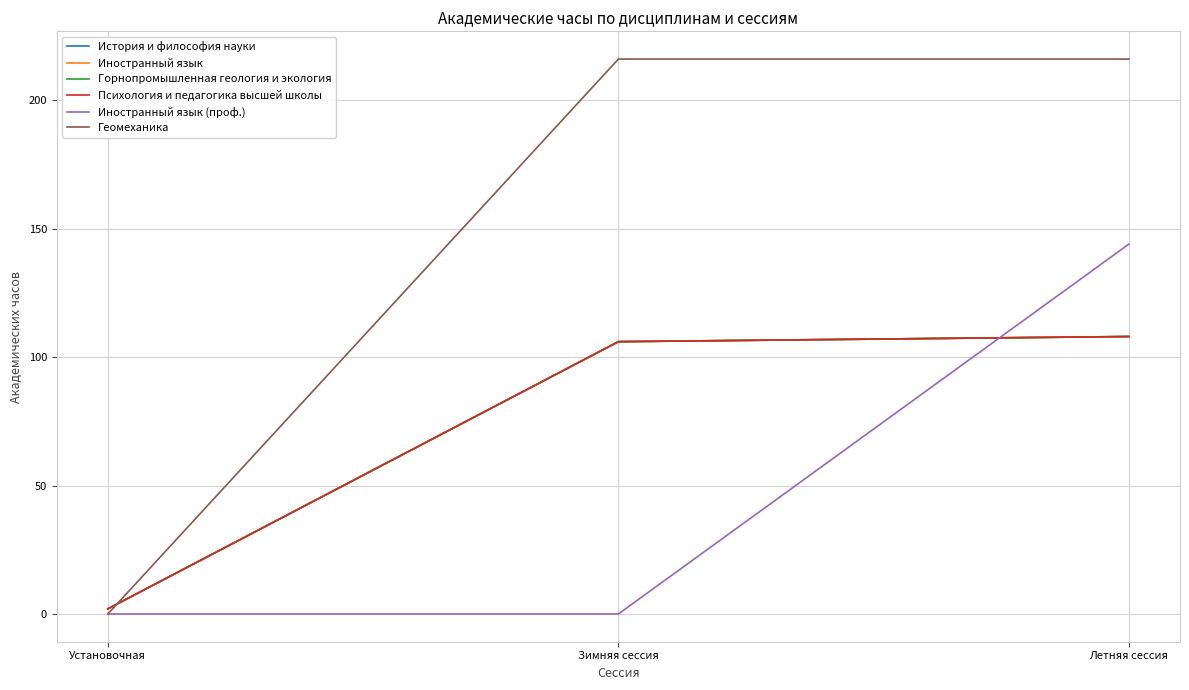

Is this an area chart (filled region under the line)?

No